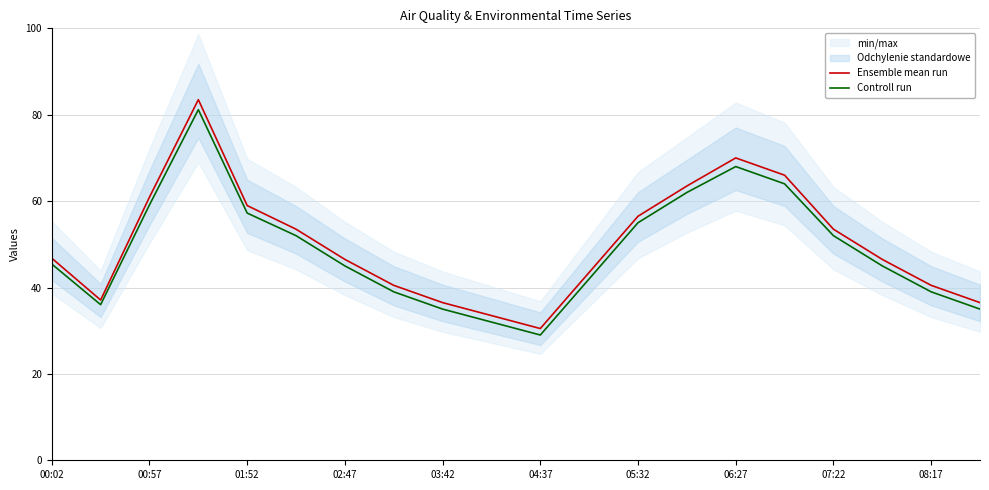

True or false: Ensemble mean run and Controll run intersect in this chart.

False